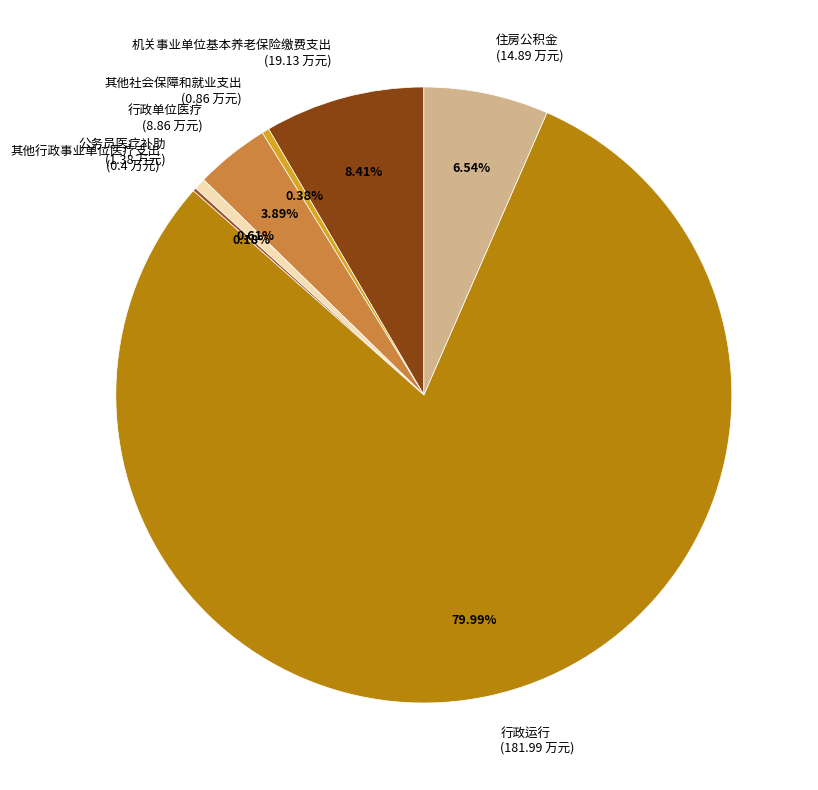

Which has a higher value, 住房公积金 (14.89 万元) or 其他社会保障和就业支出 (0.86 万元)?

住房公积金 (14.89 万元)